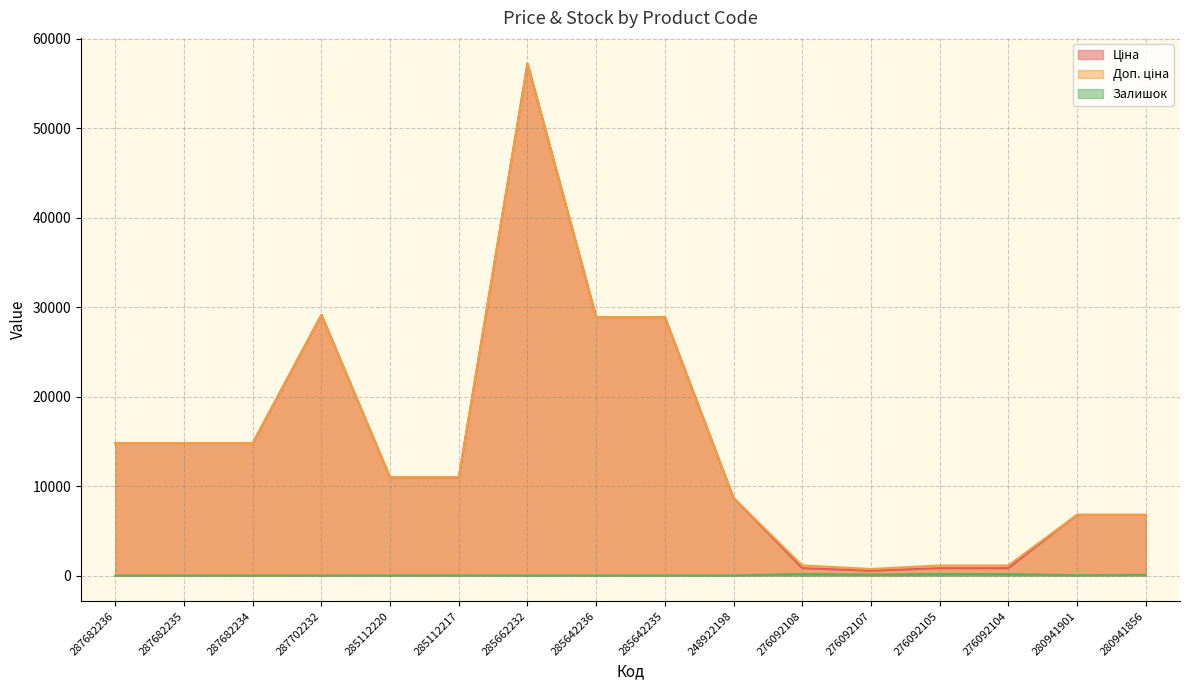

Rank the series by their maximum value, from highest to lowest.

Ціна, Доп. ціна, Залишок